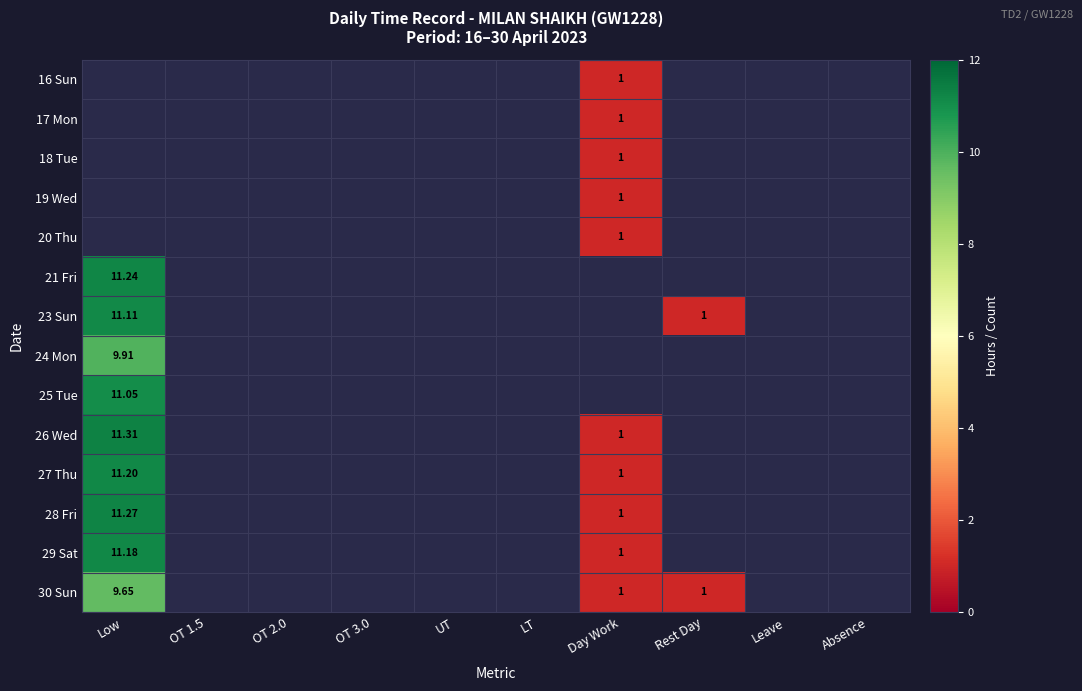

Is it true that 18 Tue equals 0.5 at Day Work?

False